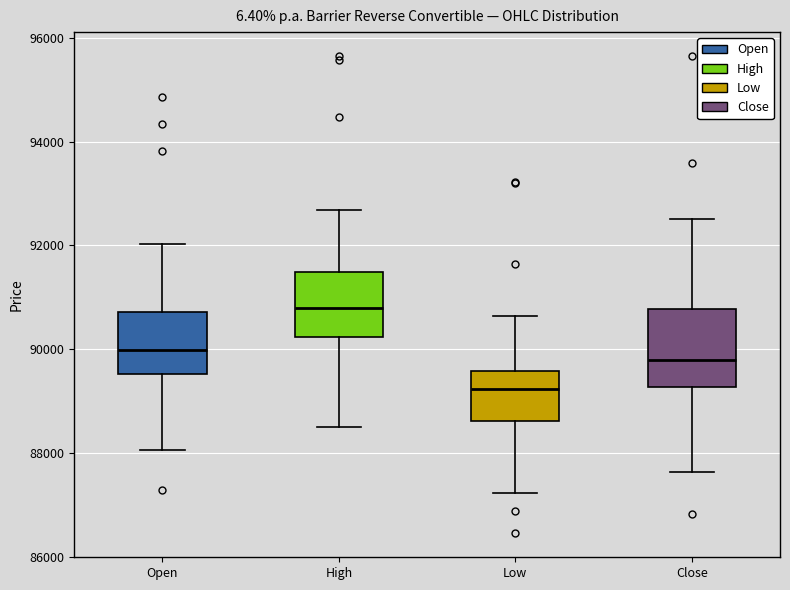

Reading left to right, transcribe this box plot: for each box, give where its median line is, the range the box spans, and where its two whiskers end, as read against the y-axis. The values are not printed on the chart, so give them approximately, as read against the axis.

Open: median 90000, box 89600 to 90800, whiskers 88000 to 92000
High: median 90800, box 90200 to 91400, whiskers 88600 to 92600
Low: median 89200, box 88600 to 89600, whiskers 87200 to 90600
Close: median 89800, box 89200 to 90800, whiskers 87600 to 92600